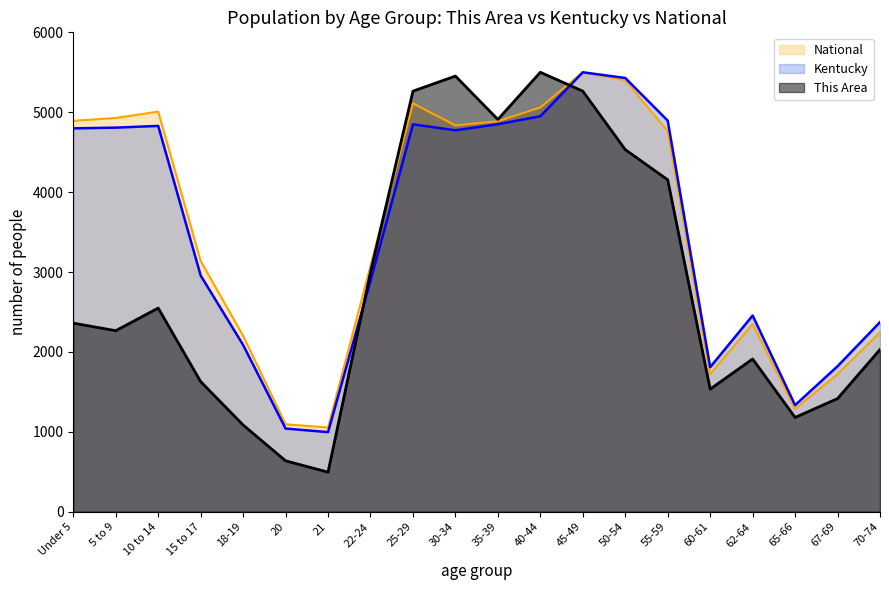

Between which two adjacent categories do National and This Area first intersect?

22-24 and 25-29